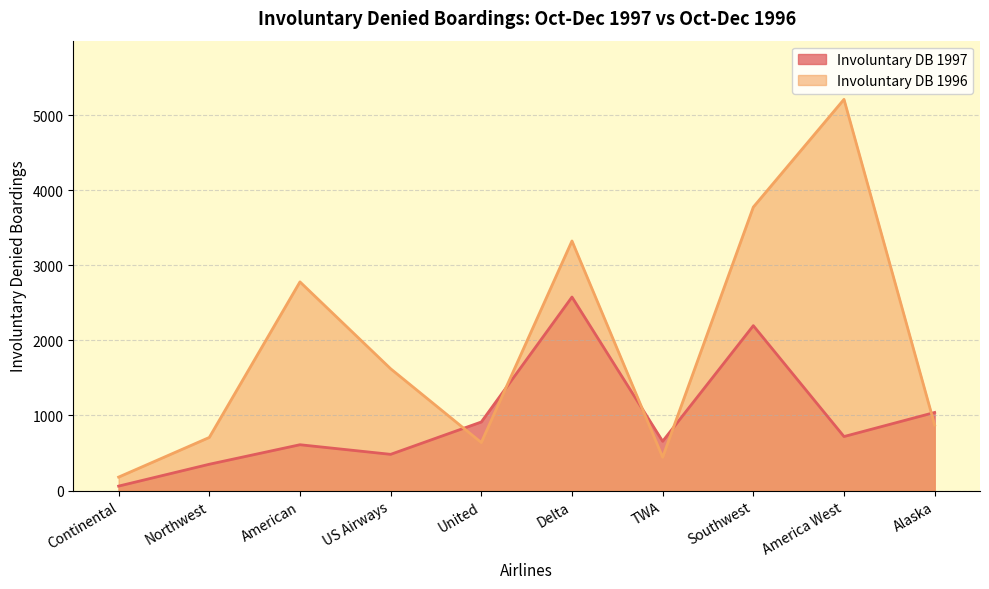

What is the highest value of the Involuntary DB 1997 series?

2577